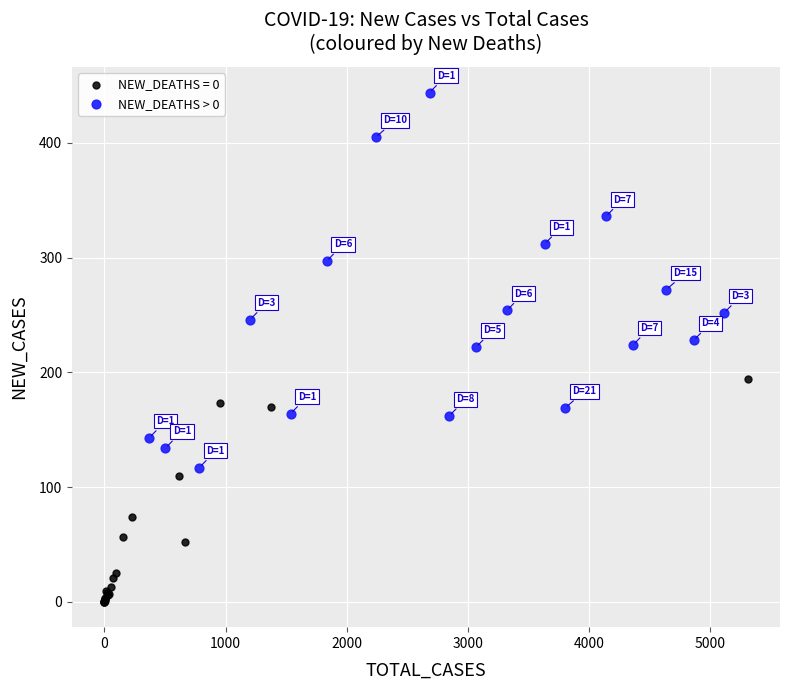

Which series has the widest spread of Y values?

NEW_DEATHS > 0